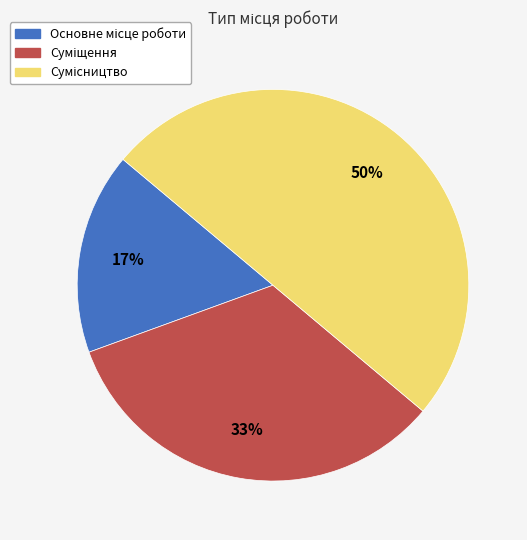

To the nearest percent, what is the difference between the largest and smallest slice percentages?

33%